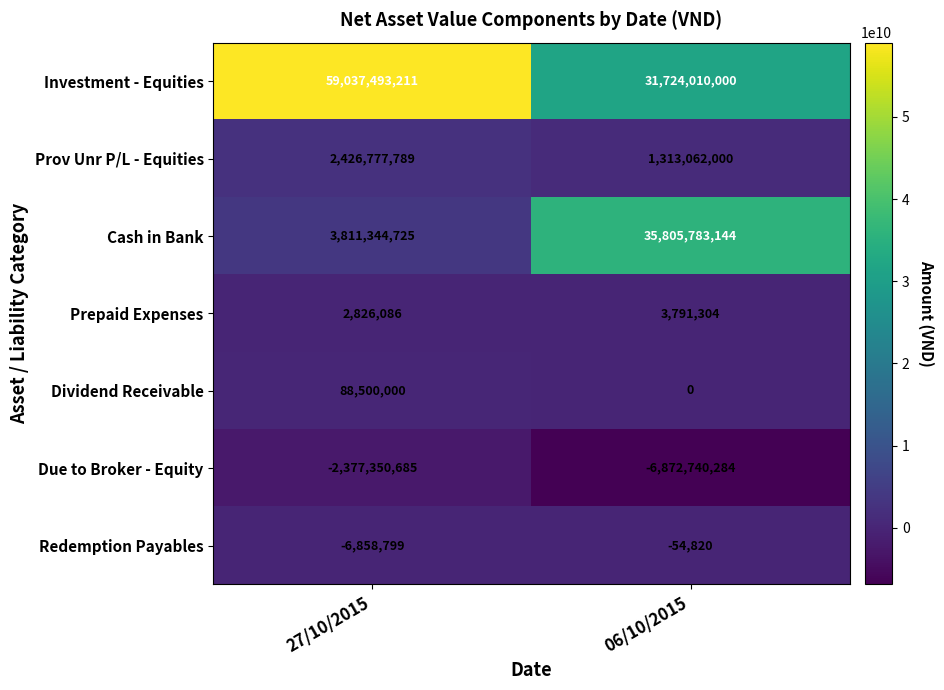

How many series are shown in this chart?

7